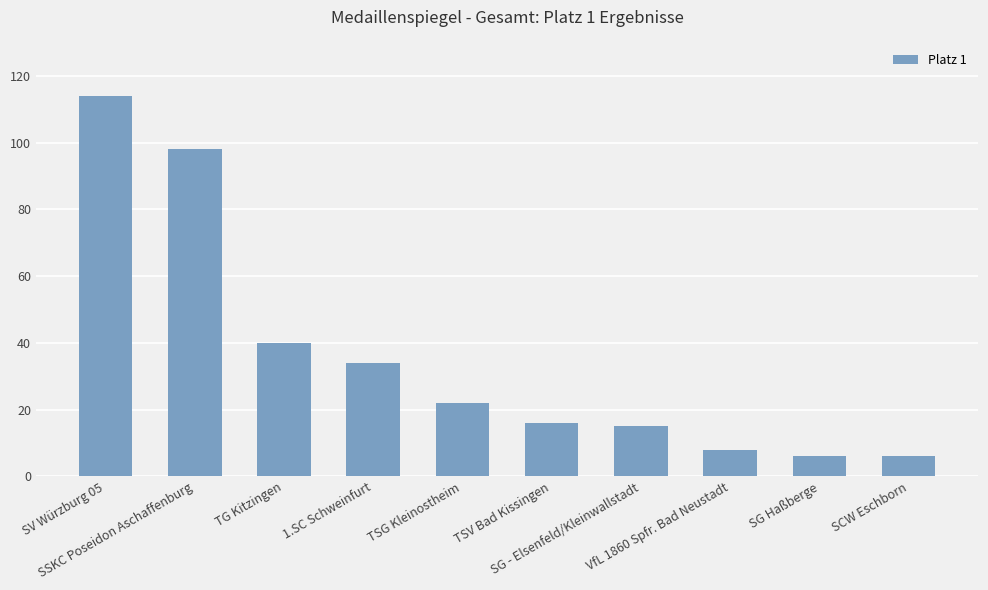

What is the difference between the values at SCW Eschborn and SSKC Poseidon Aschaffenburg?

92